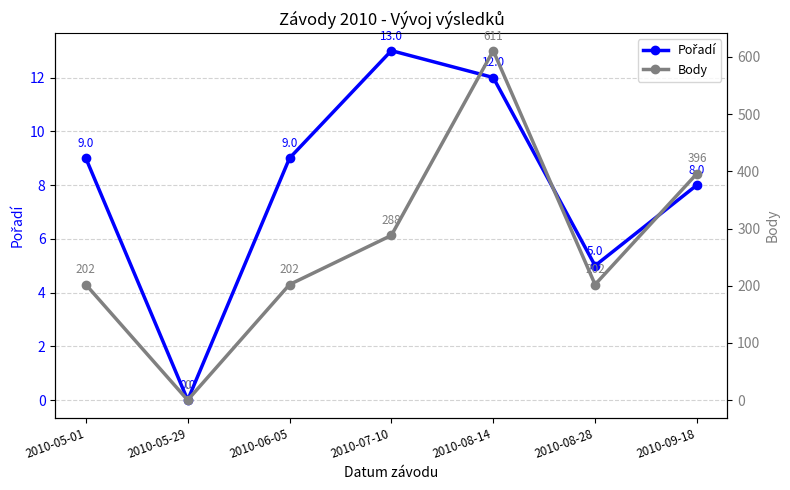

What is the spread (max minus min) of values at 2010-07-10?

275